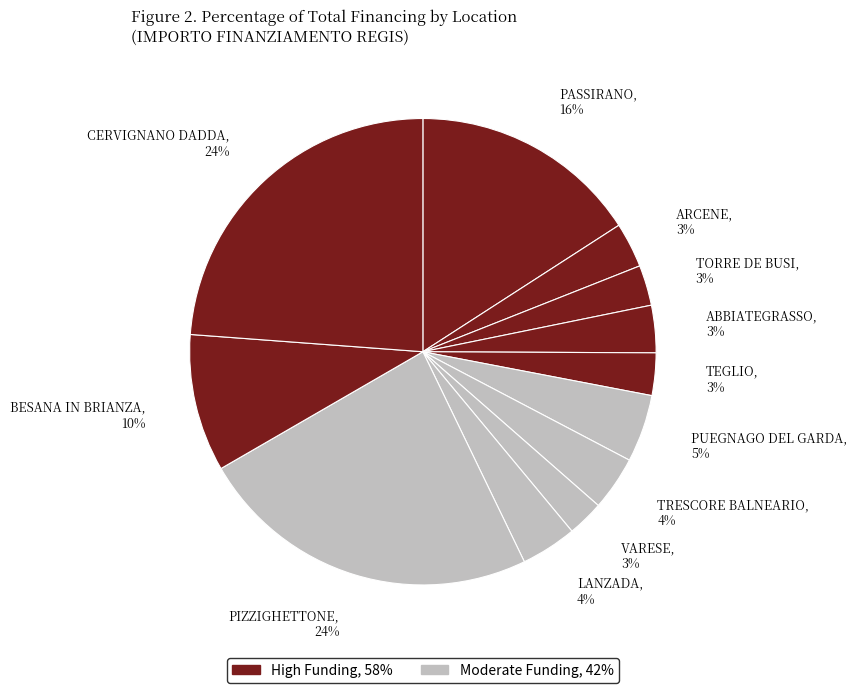

How many slices are in this pie chart?

12